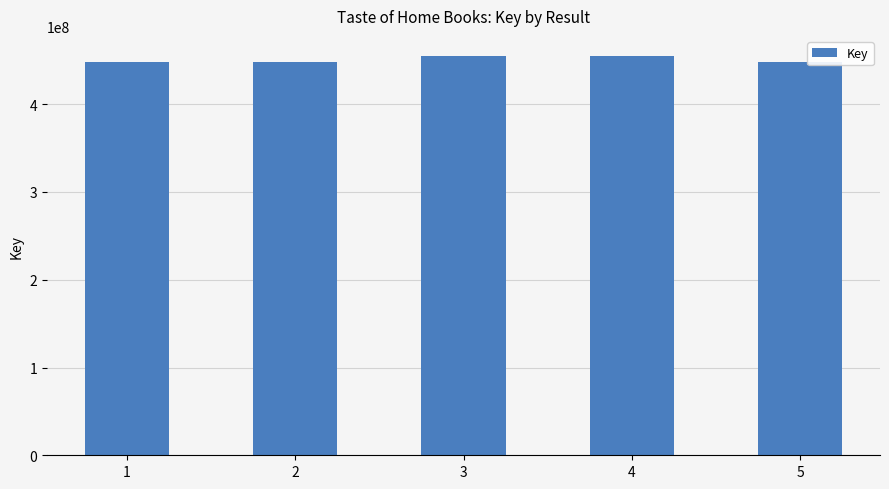

What is the change in value from 1 to 3?

+7329988